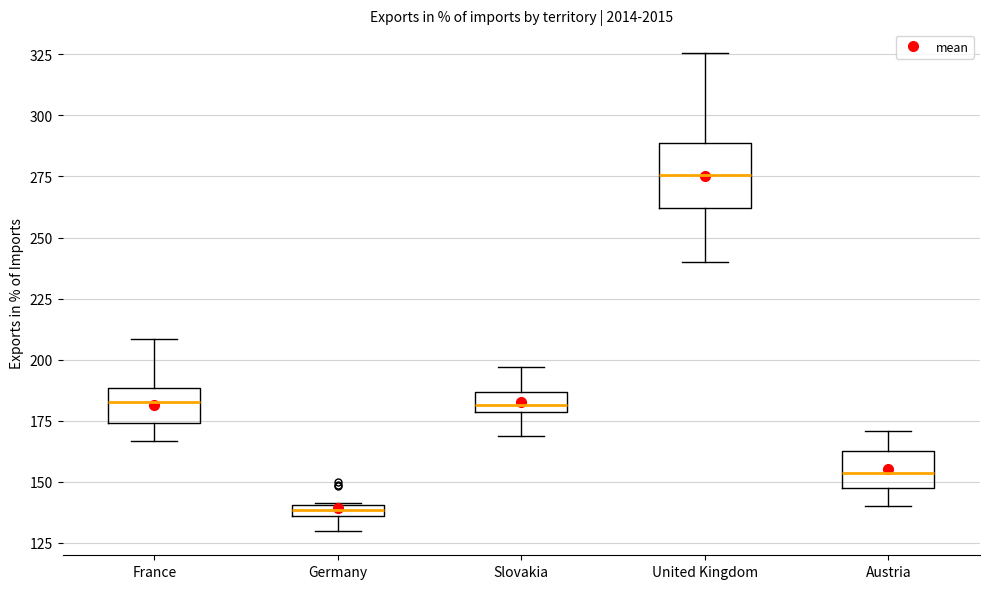

Comparing the boxes themselves (not the whiskers), which one is the tallest?

United Kingdom